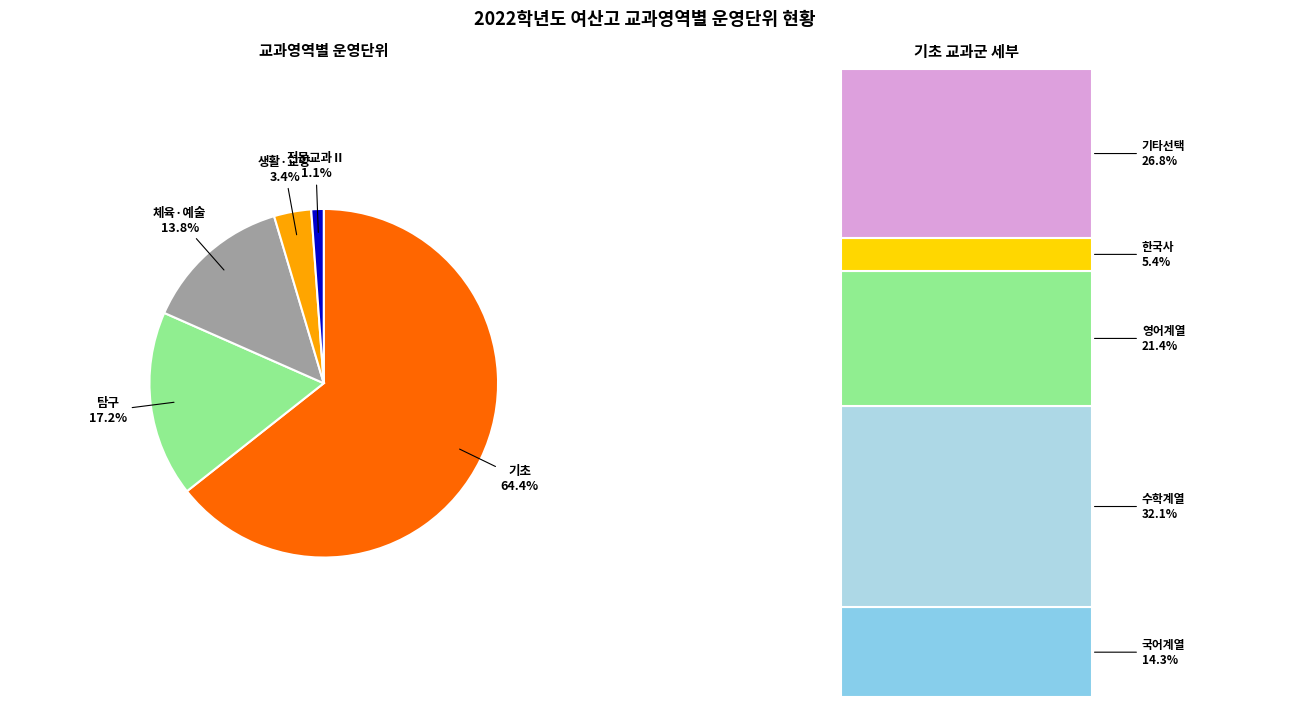

Does any single category account for the majority?

Yes